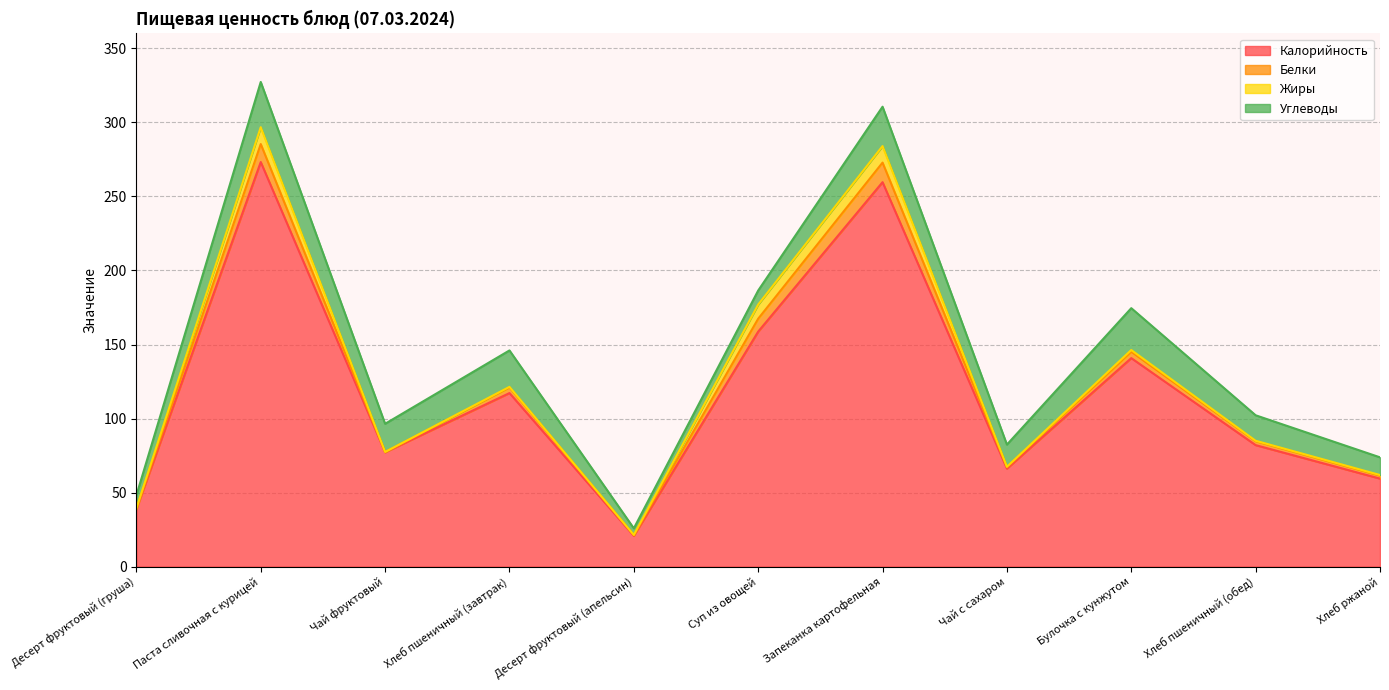

How many lines are shown in the chart?

4